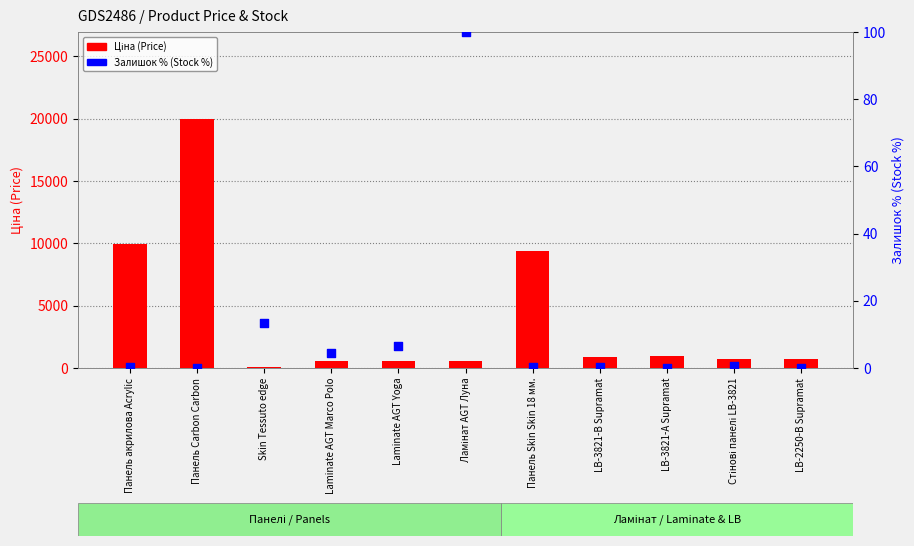

Which series has the largest total across all categories?

Ціна (Price)